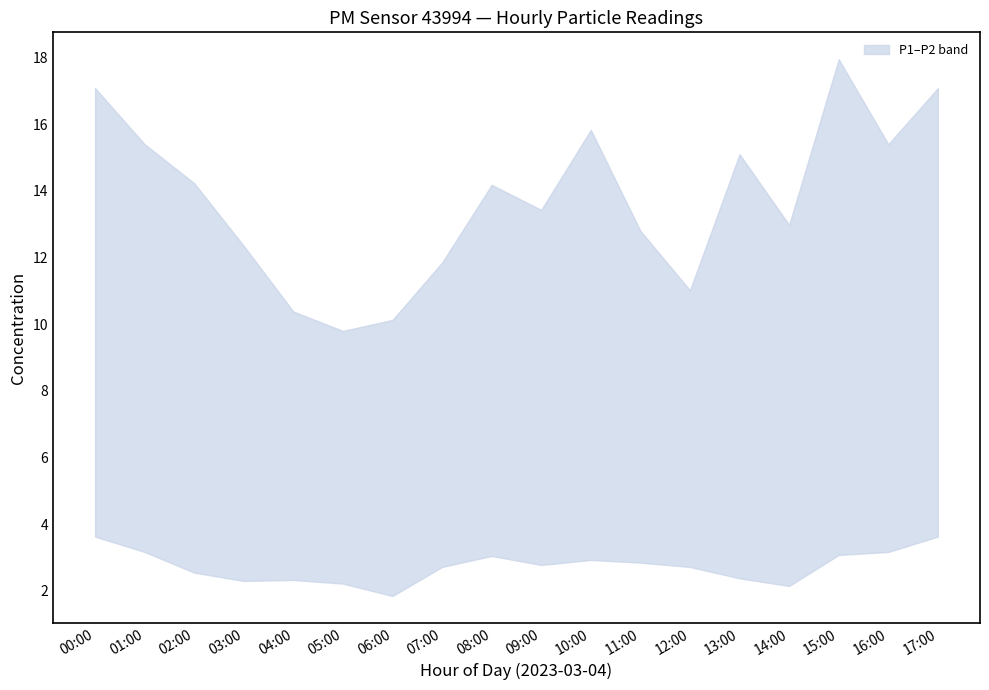

Rank the series at 10:00 from highest to lowest value.

P1, P2